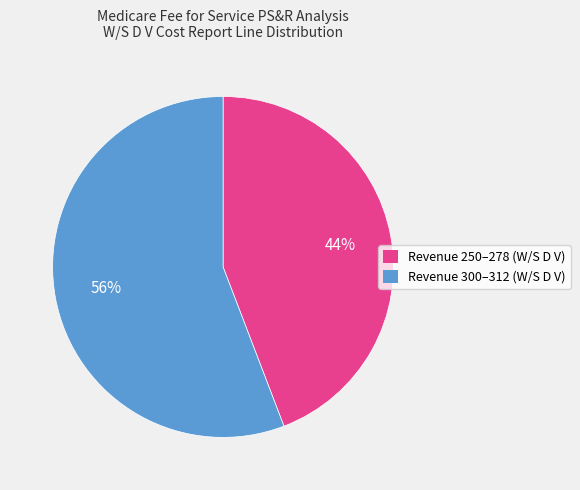

To the nearest percent, what is the difference between the largest and smallest slice percentages?

12%